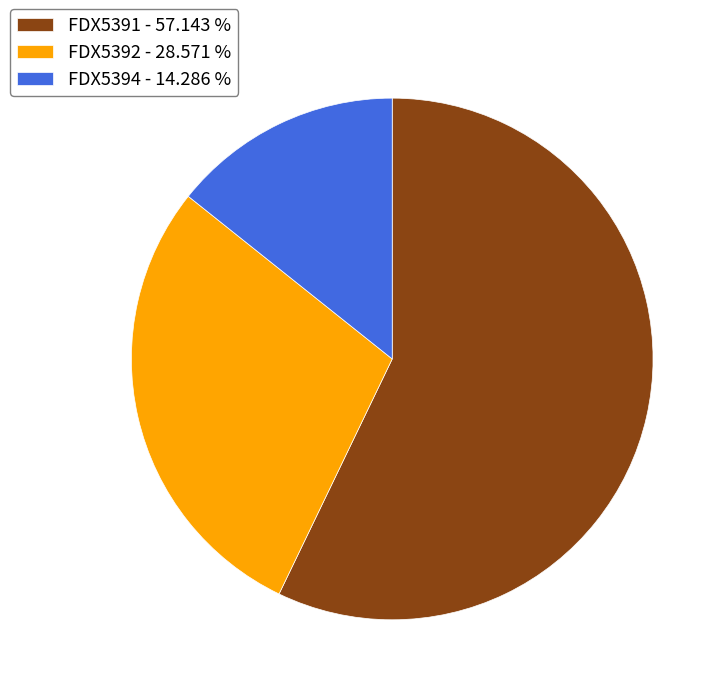

Combined, do FDX5391 - 57.143 % and FDX5394 - 14.286 % account for over 50%?

Yes